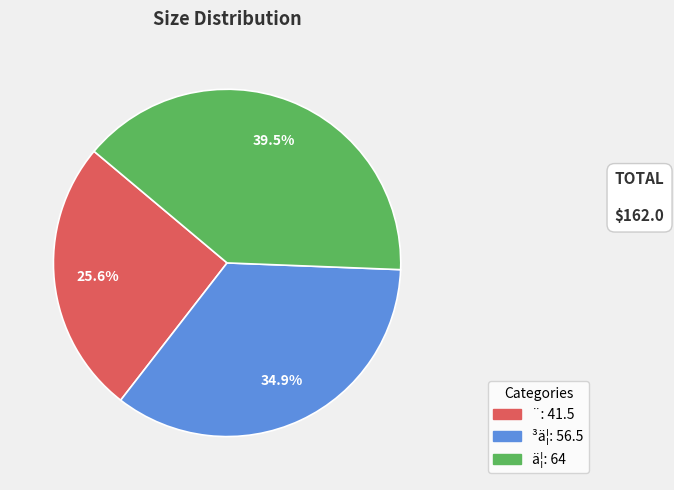

Approximately how many times larger is the value at ¨ compared to ä¦?

0.6